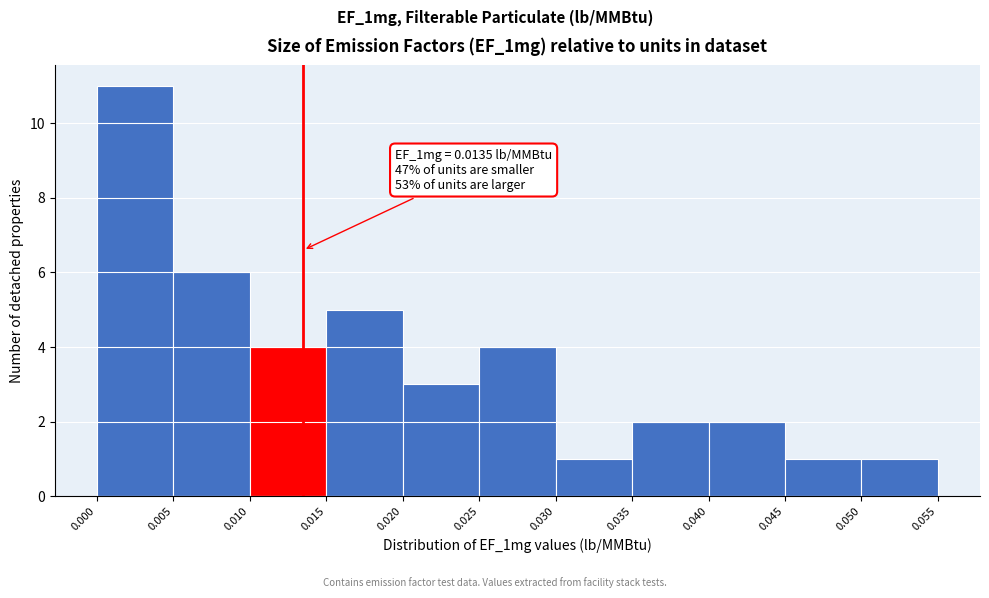

Over which range of the x-axis is the bar tallest?

0.000 to 0.005